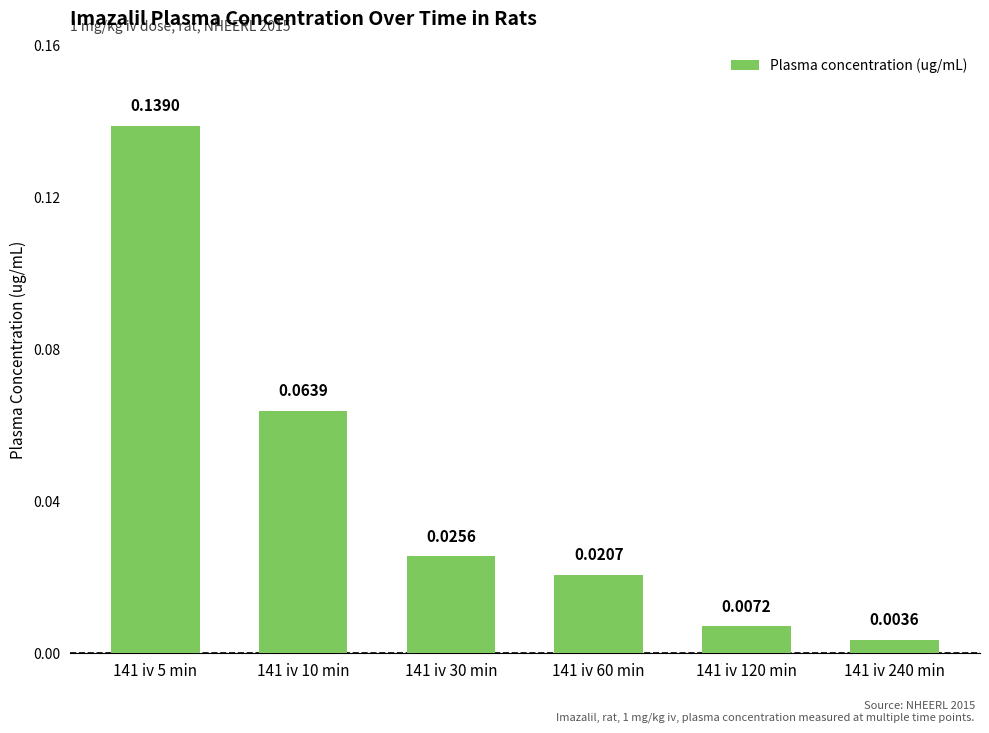

Rank the categories by value from highest to lowest.

141 iv 5 min, 141 iv 10 min, 141 iv 30 min, 141 iv 60 min, 141 iv 120 min, 141 iv 240 min